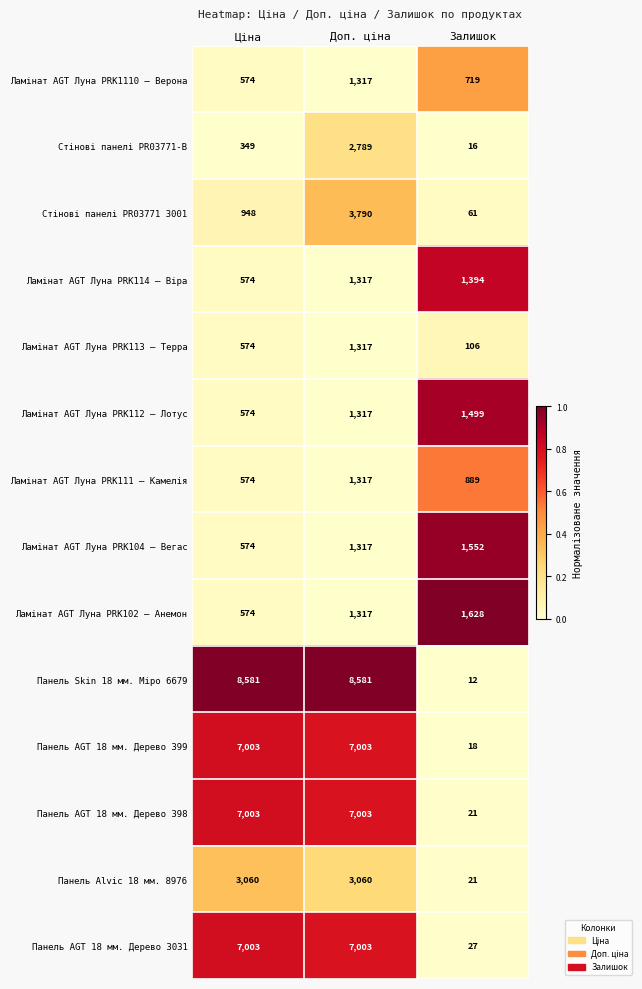

What is the maximum value shown in the chart?

8581